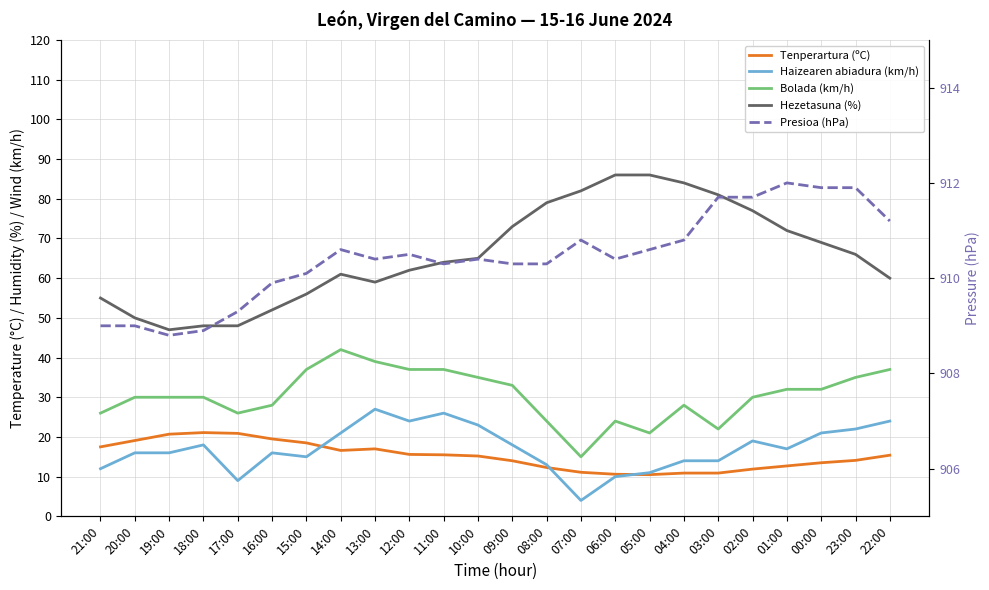

Between 03:00 and 00:00, which is larger?

00:00